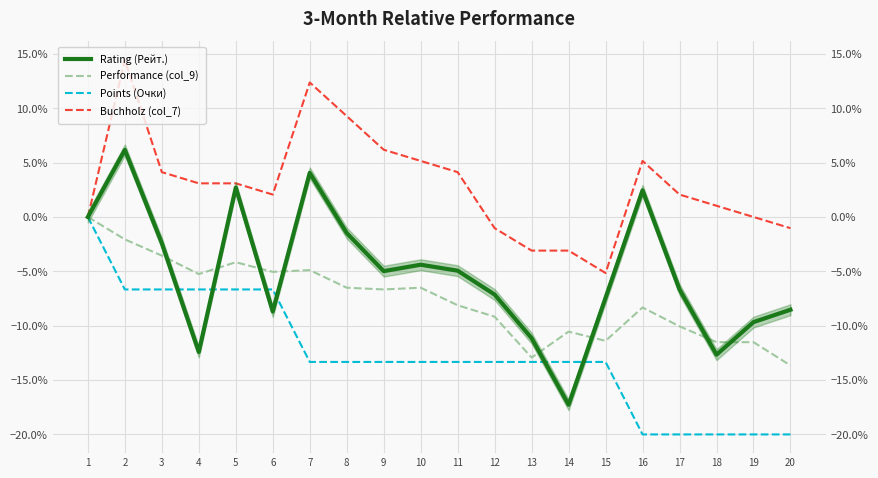

Reading left to right, list all the values displayed in this chart.

Rating (Рейт.): 0.0	6.2	-2.4	-12.4	2.7	-8.7	4.1	-1.5	-5.0	-4.4	-4.9	-7.1	-11.1	-17.3	-7.4	2.4	-6.7	-12.7	-9.7	-8.5
Performance (col_9): 0.0	-2.1	-3.6	-5.3	-4.2	-5.1	-4.9	-6.5	-6.7	-6.5	-8.1	-9.2	-12.9	-10.5	-11.4	-8.3	-10.1	-11.5	-11.5	-13.7
Points (Очки): 0.0	-6.7	-6.7	-6.7	-6.7	-6.7	-13.3	-13.3	-13.3	-13.3	-13.3	-13.3	-13.3	-13.3	-13.3	-20.0	-20.0	-20.0	-20.0	-20.0
Buchholz (col_7): 0.0	14.4	4.1	3.1	3.1	2.1	12.4	9.3	6.2	5.2	4.1	-1.0	-3.1	-3.1	-5.2	5.2	2.1	1.0	0.0	-1.0